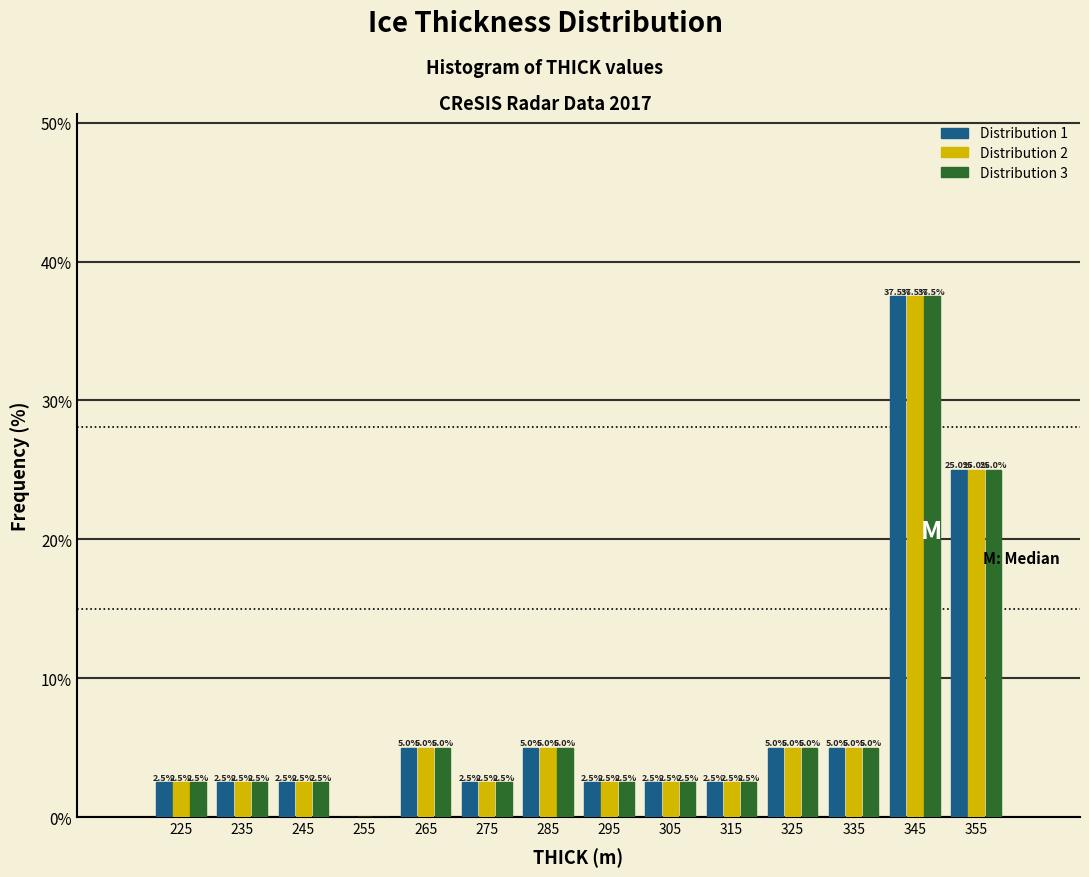

In the Distribution 1 series, which range on the x-axis has the tallest bar?

340 to 350